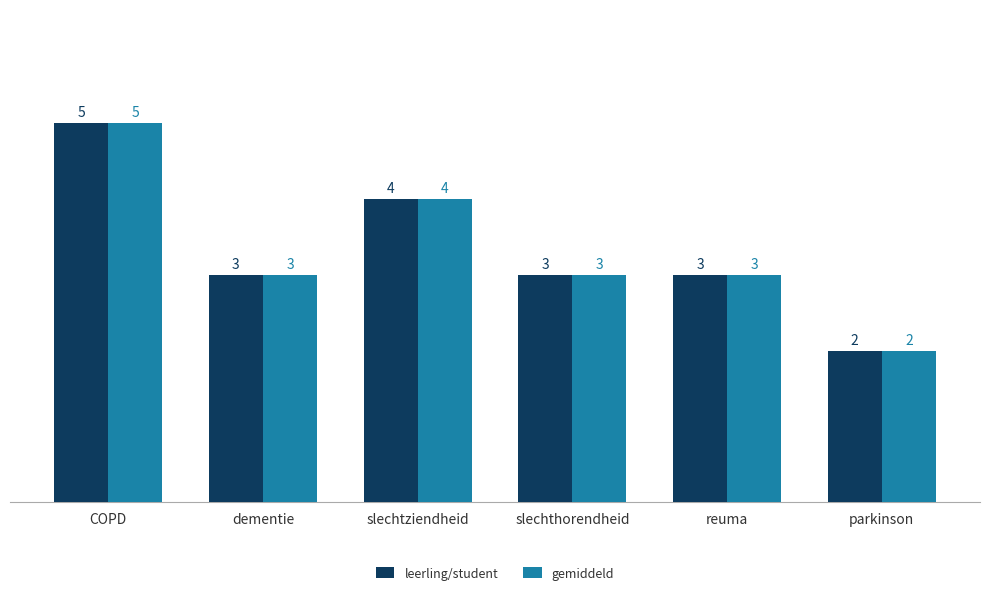

What value does the gemiddeld series have at slechthorendheid?

3